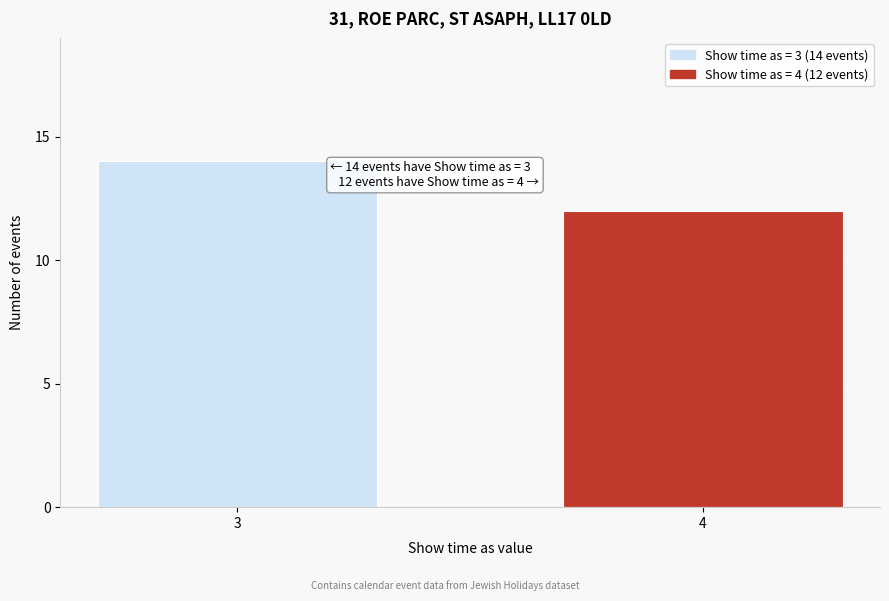

Reading left to right, list all the values displayed in this chart.

3=14	4=12